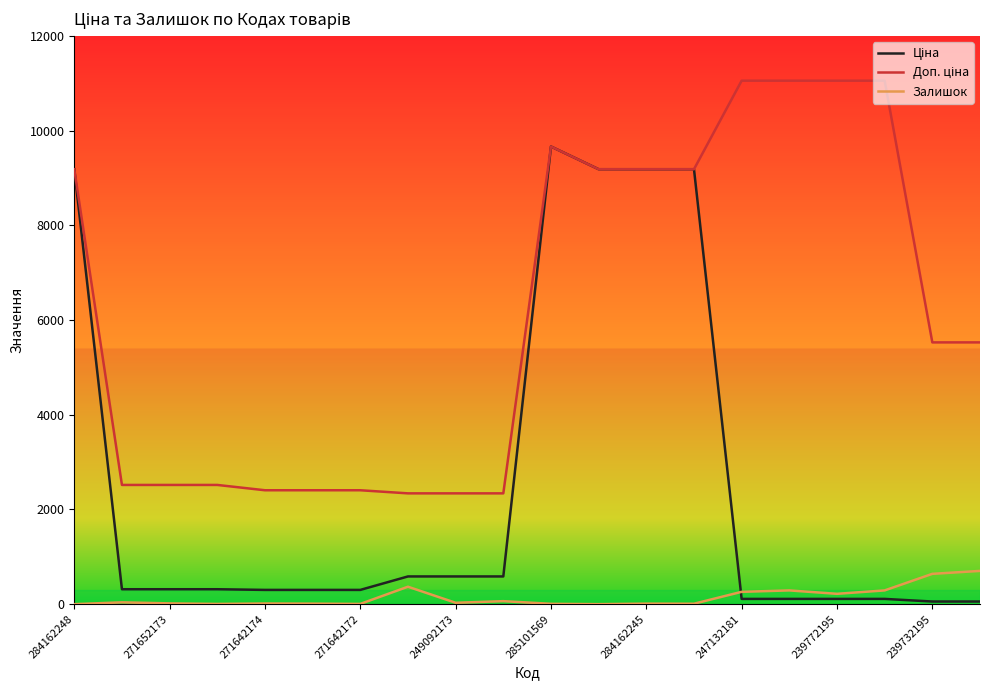

At which category is the sum across all series the highest?

285101569